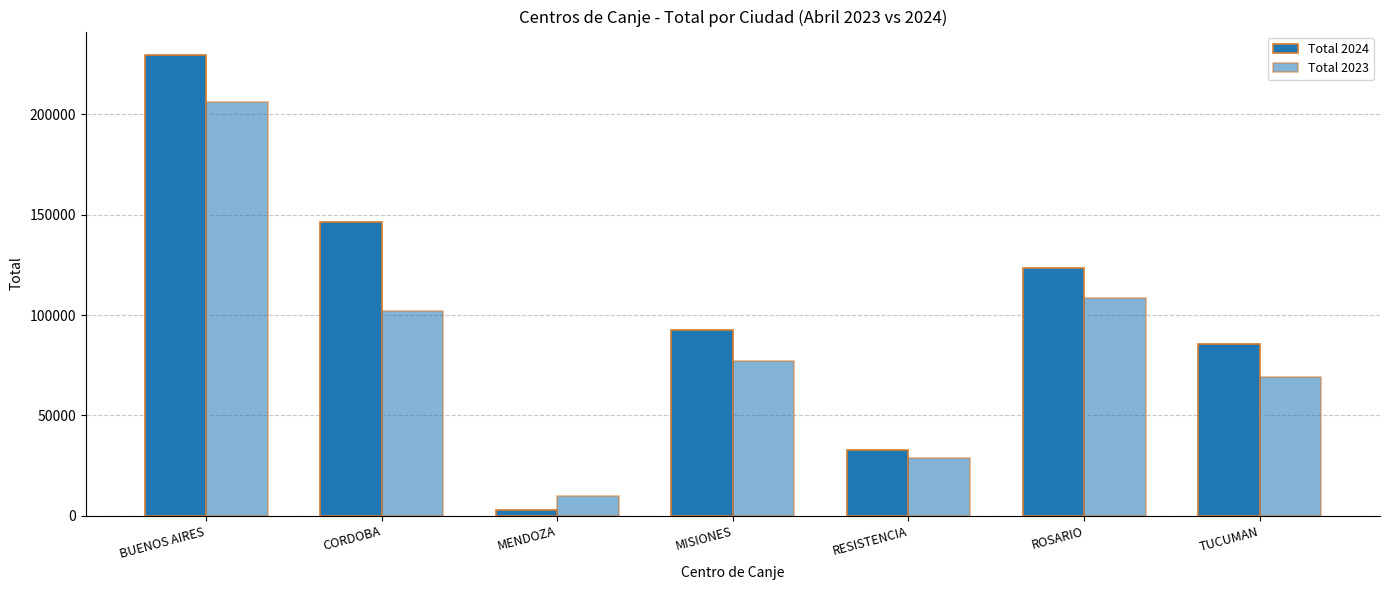

How many data points in Total 2024 are less than 92462?

3